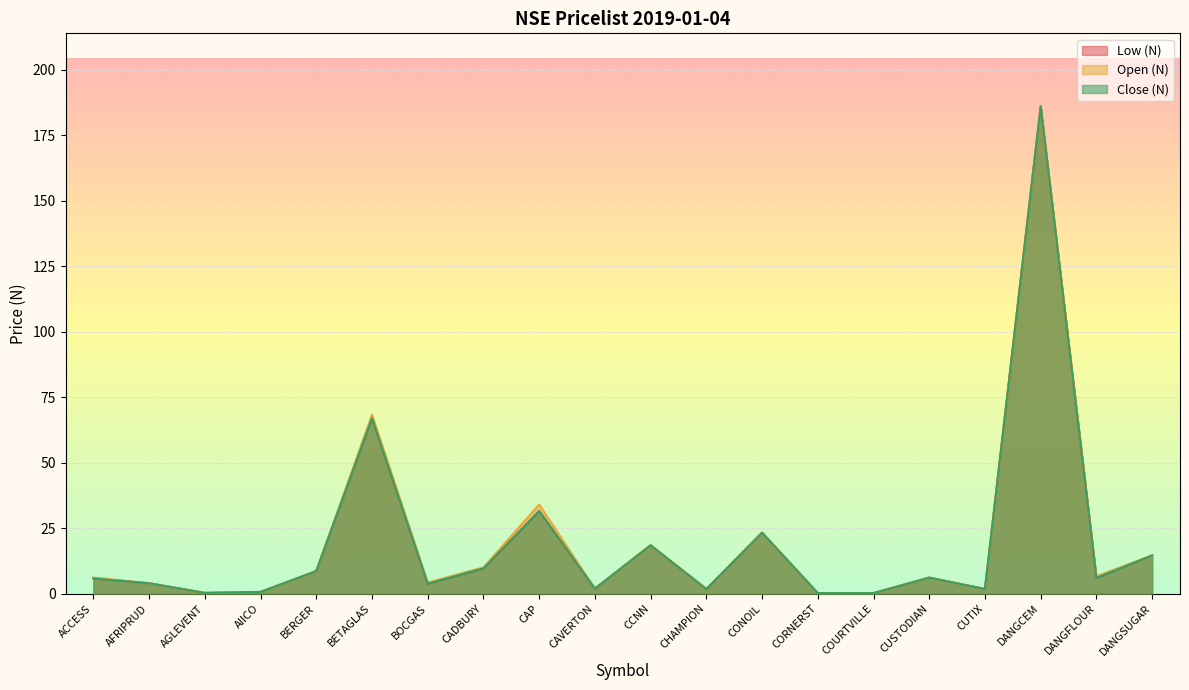

Which label corresponds to the largest value in the chart?

DANGCEM